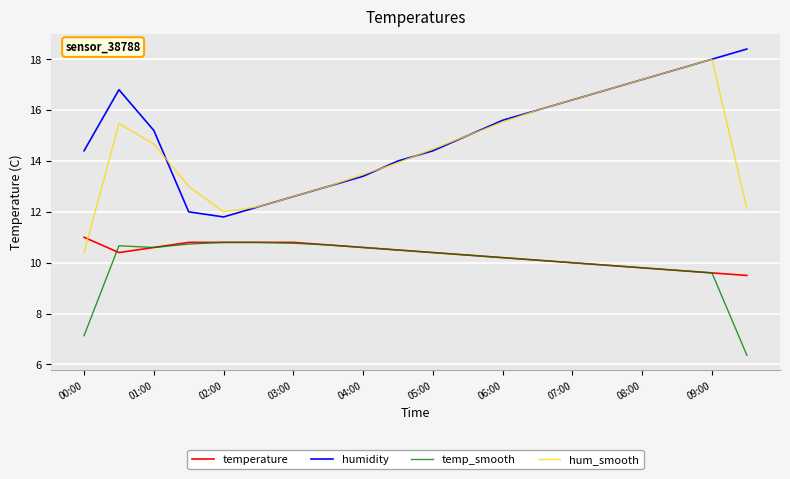

Which series has the largest range (max minus min)?

hum_smooth